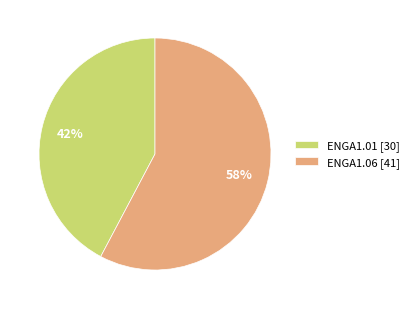

Is it true that ENGA1.06 [41] is 58% of the pie?

True